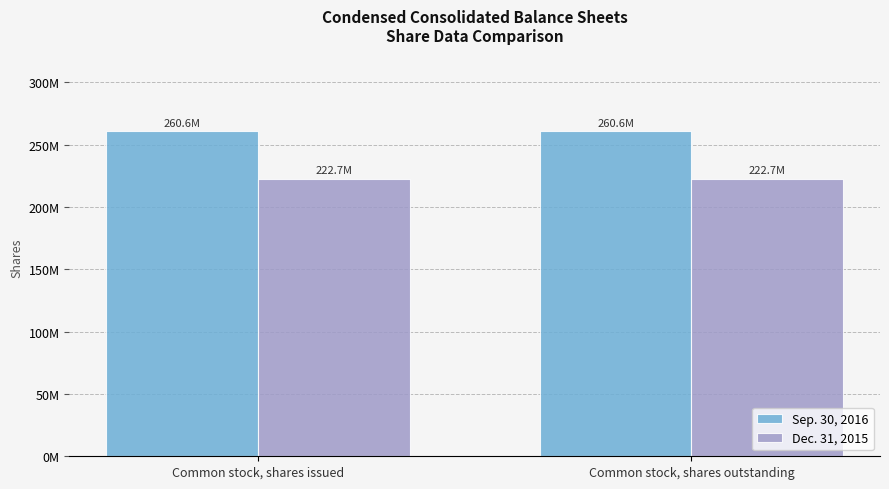

Reading left to right, transcribe all the data shown in this chart.

Sep. 30, 2016: Common stock, shares issued=260591893	Common stock, shares outstanding=260591893
Dec. 31, 2015: Common stock, shares issued=222674270	Common stock, shares outstanding=222674270